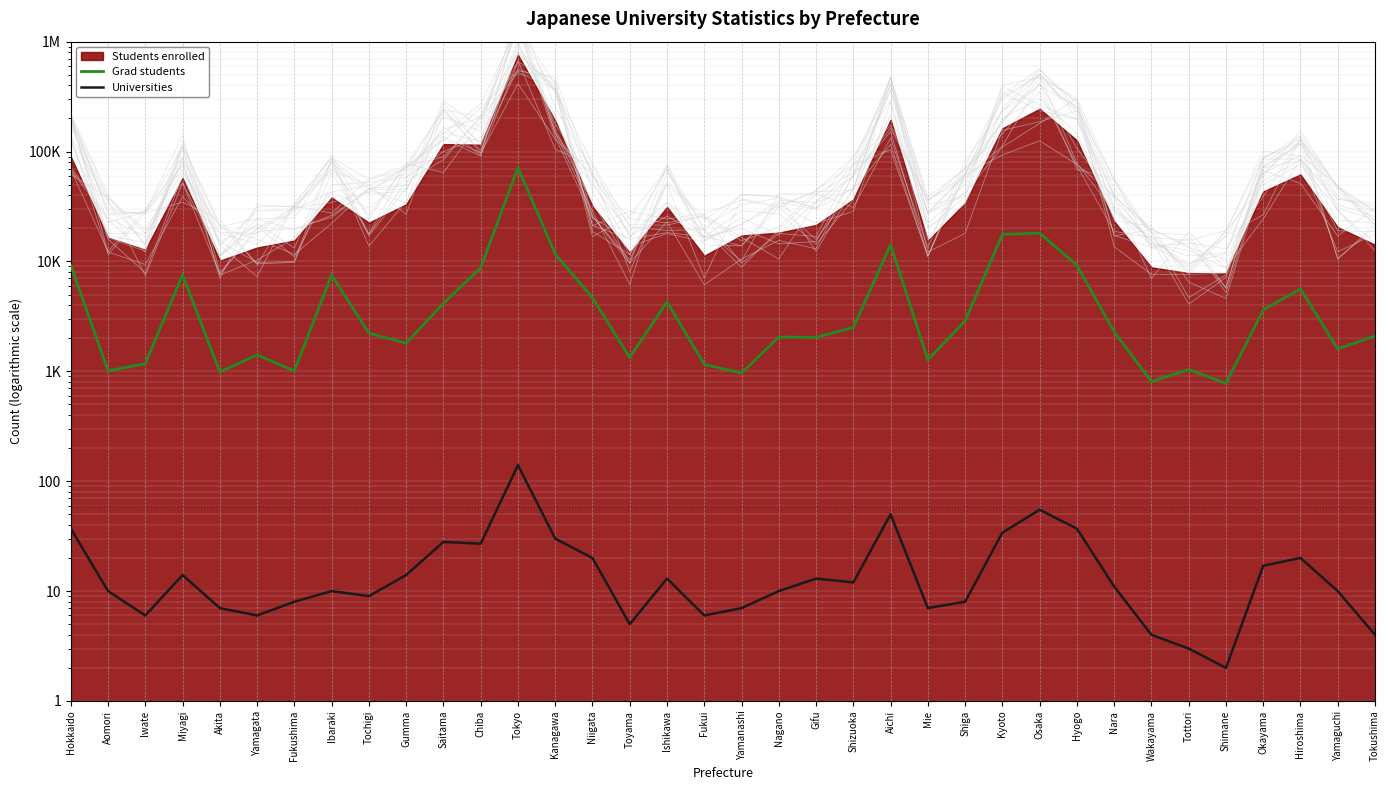

What is the value of the Universities point at the 24th from the left?

7